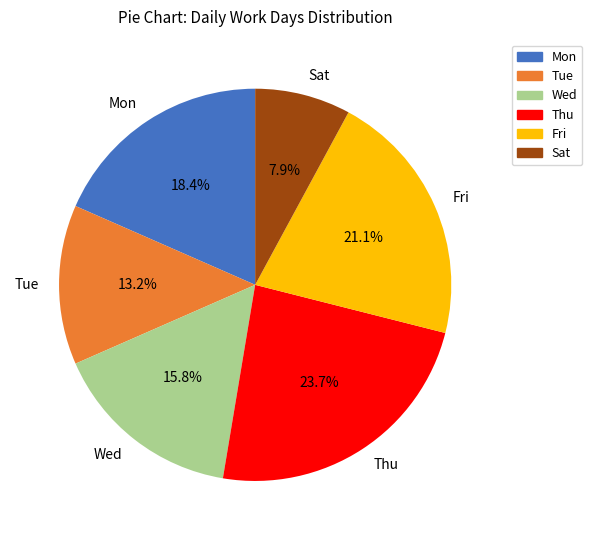

What is the ratio of the value at Wed to the value at Sat?

2.0